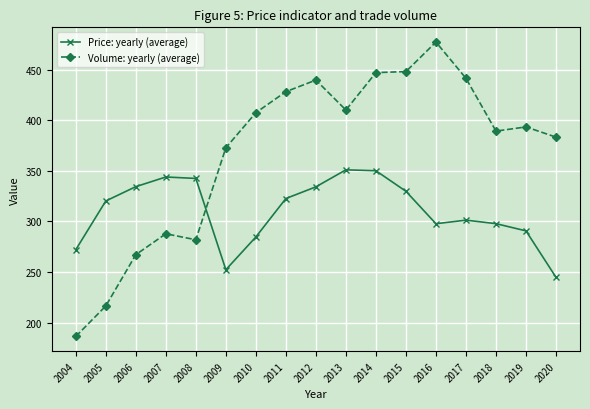

What is the difference between the second highest and second lowest values in the Volume: yearly (average) series?

231.6